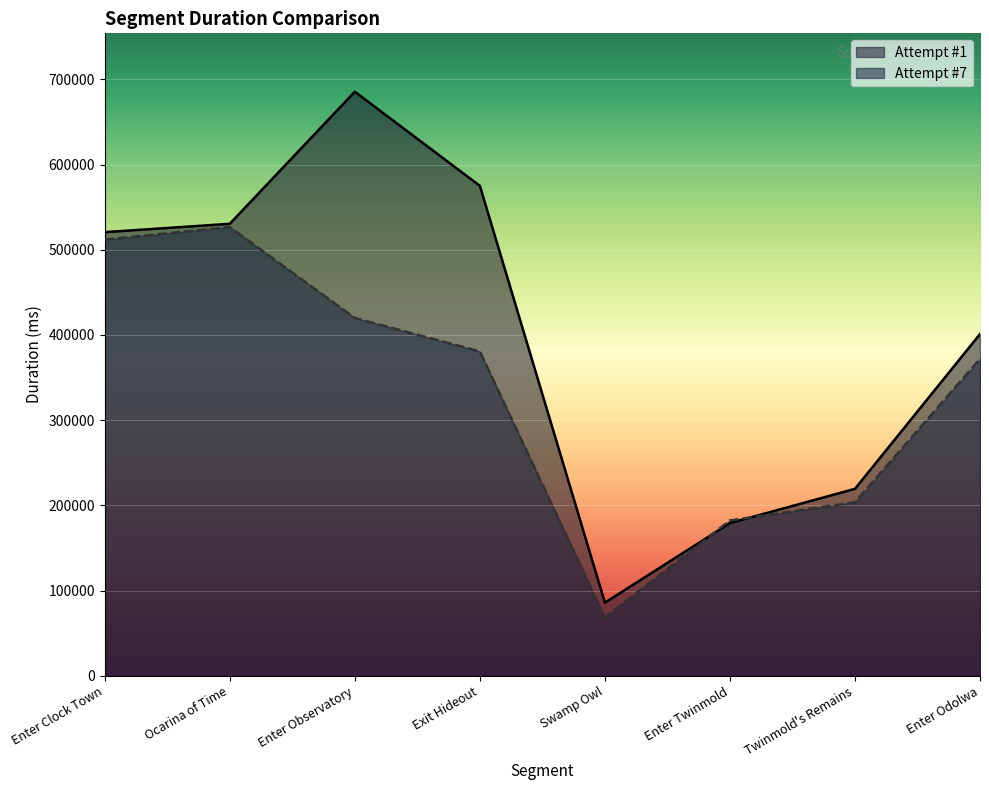

How many lines are shown in the chart?

2